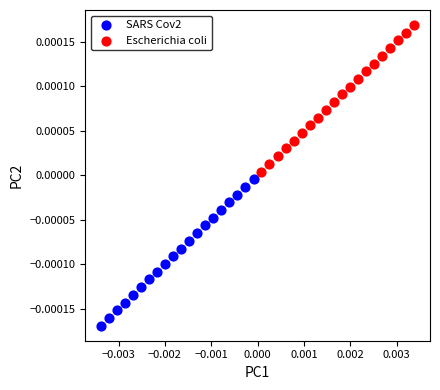

Which series reaches the maximum Y coordinate?

Escherichia coli